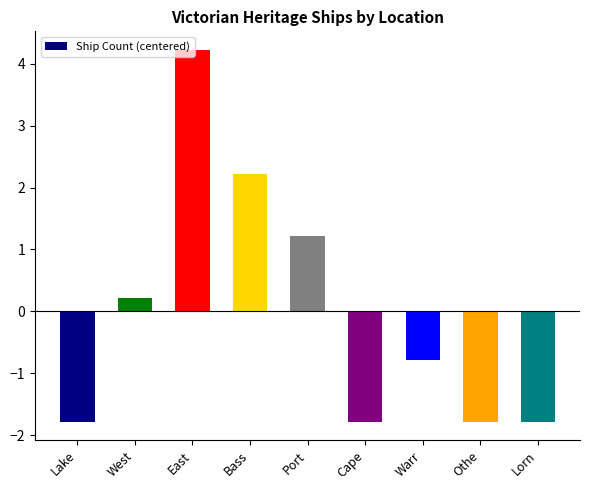

Which has a higher value, Warr or Lake?

Warr